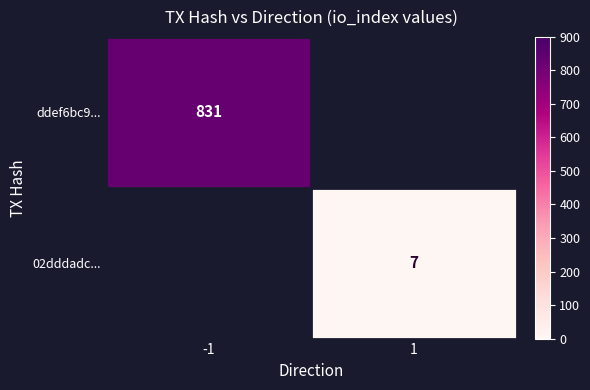

True or false: 02dddadc... has a value of 7 at 1.

True